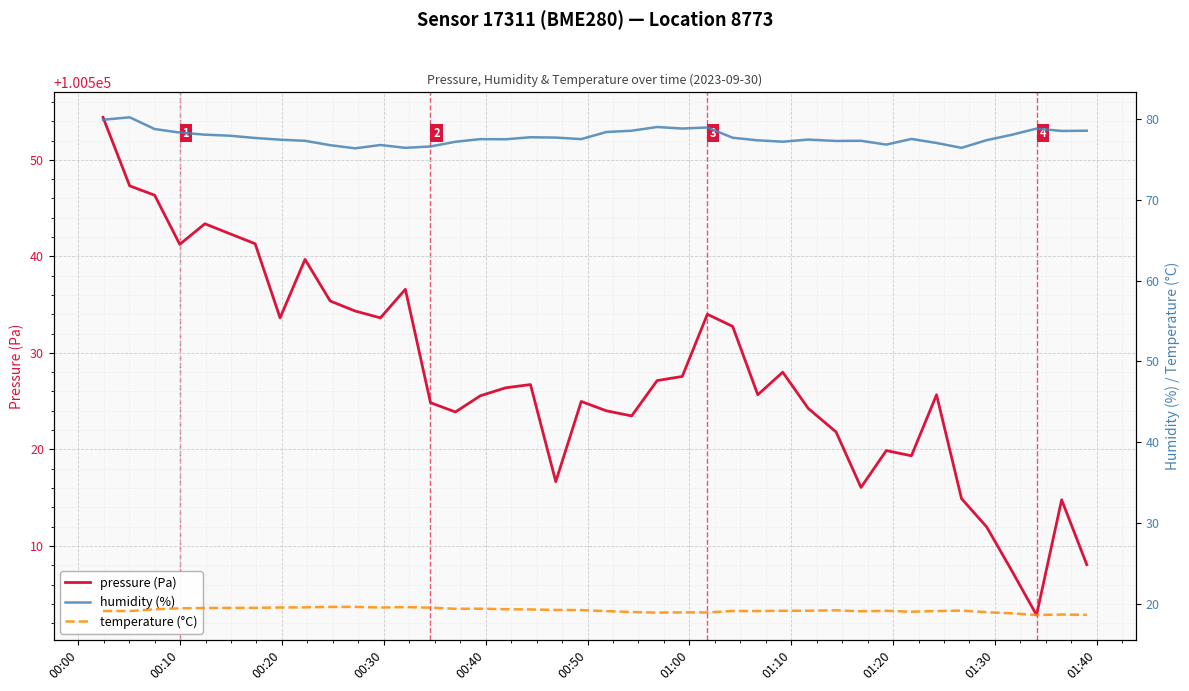

What is the highest value of the pressure (Pa) series?

100554.4